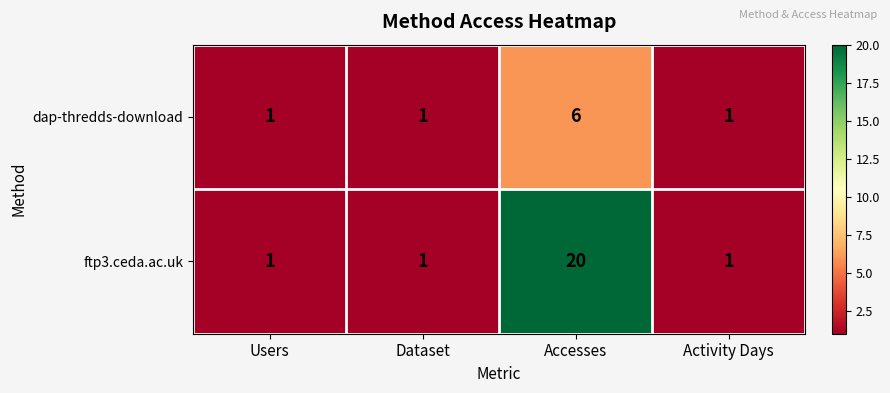

What is the highest value of the dap-thredds-download series?

6